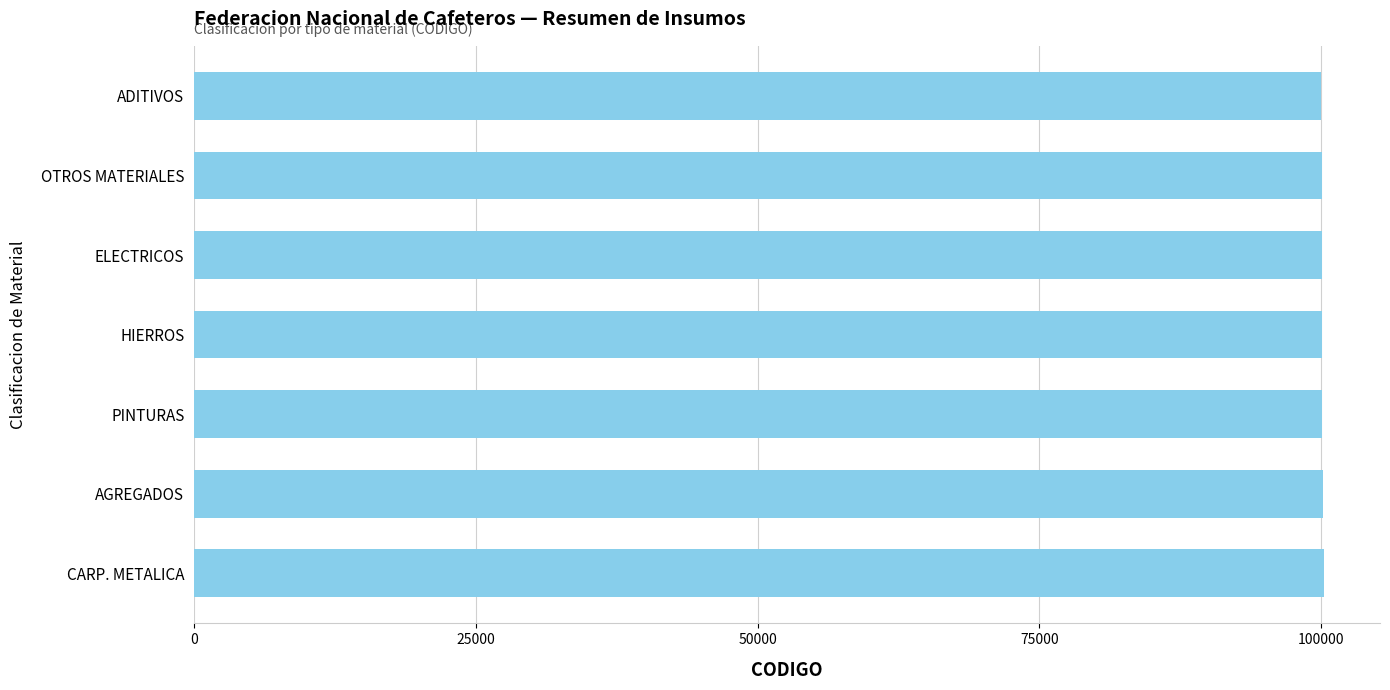

The value at PINTURAS is 42754. True or false?

False